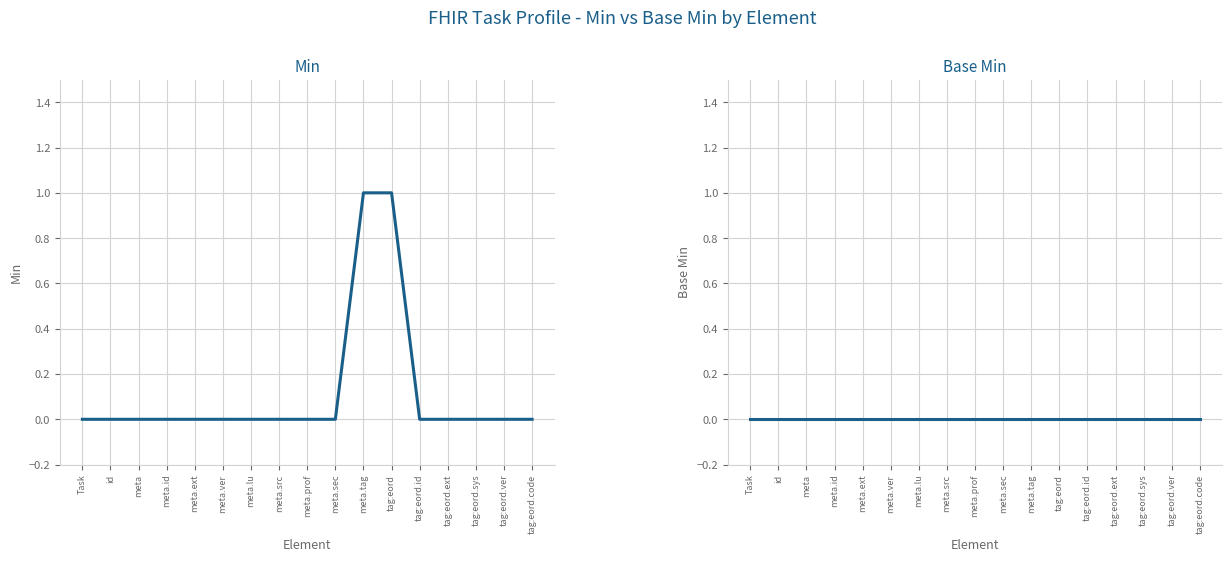

How many lines are shown in the chart?

2